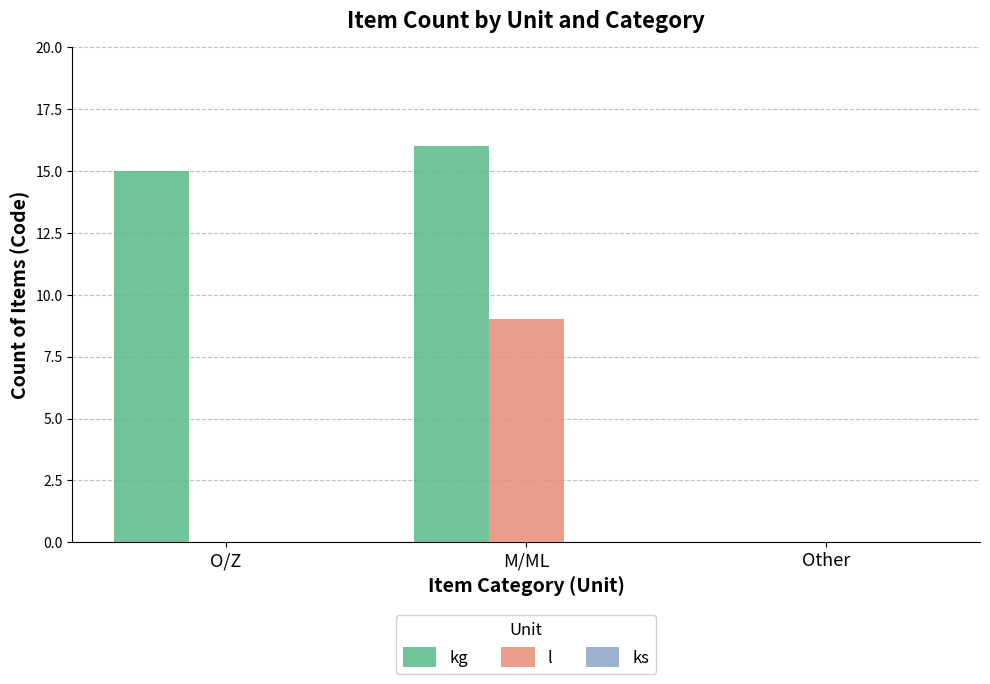

What is the sum of the kg values at M/ML and Other?

16